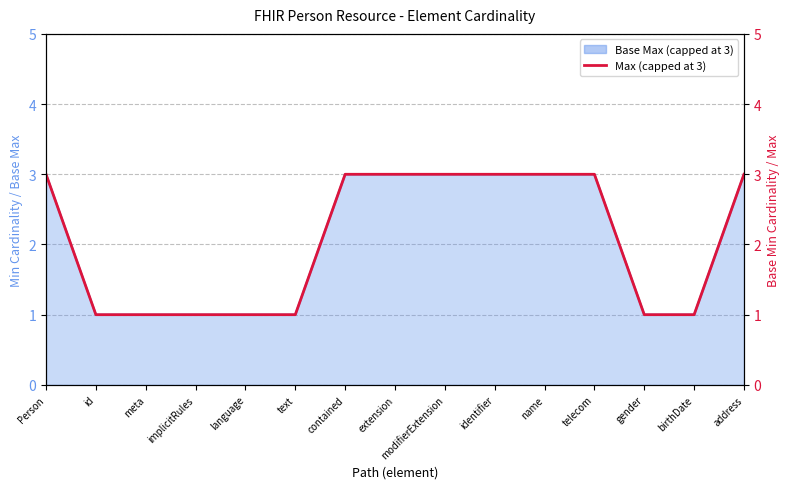

What is the label of the 5th point from the right?

name